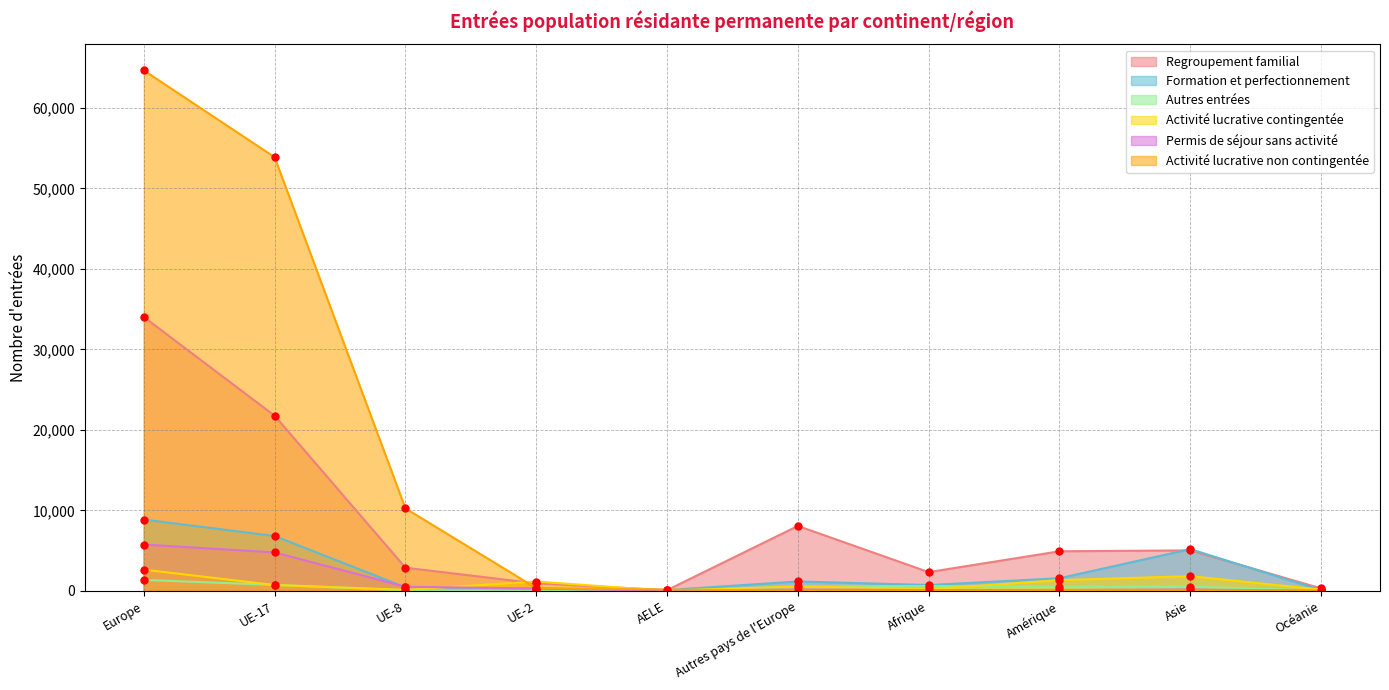

Which series has the largest total across all categories?

Activité lucrative non contingentée